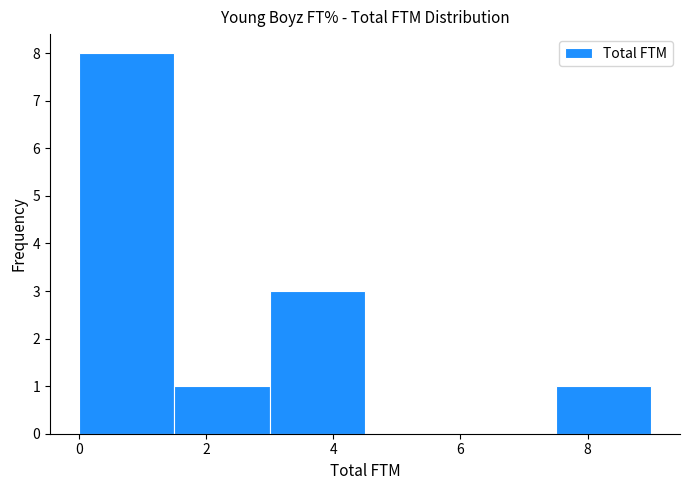

Reading left to right, list every bar in this chart as the range it spans on the x-axis followed by its height. Neither the bar edges nor the heights are printed on the chart, so give them approximately, as read against the axes.

0.0 to 1.5: 8
1.5 to 3.0: 1
3.0 to 4.5: 3
4.5 to 6.0: 0
6.0 to 7.5: 0
7.5 to 9.0: 1